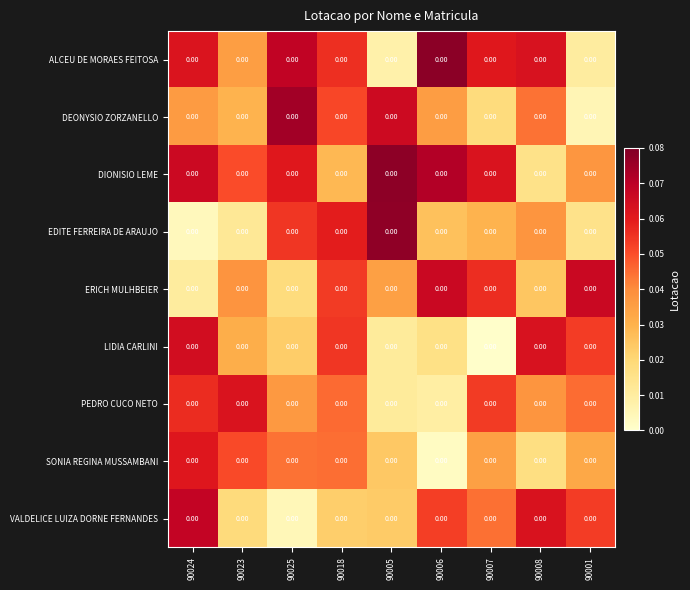

What is the total value across all series at 90005?

0.3